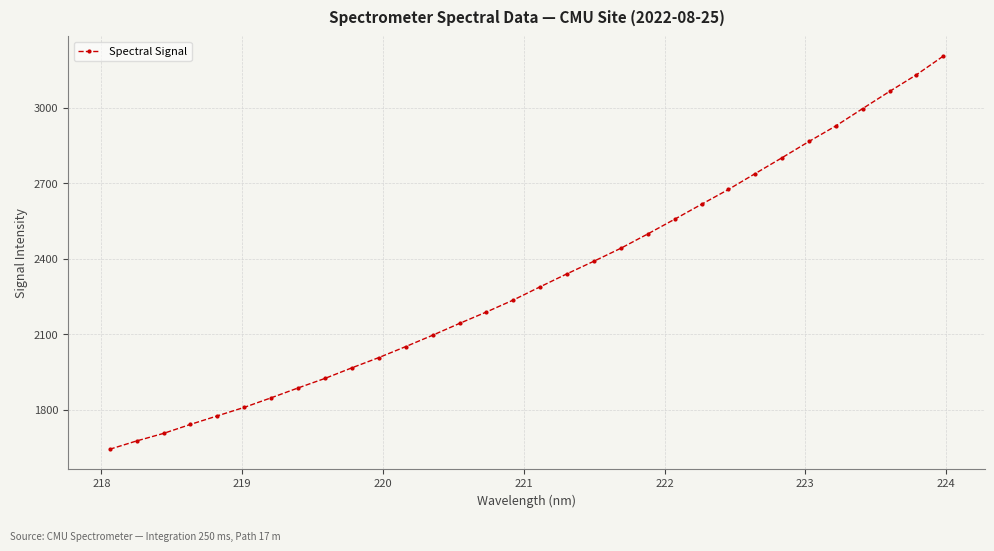

What is the value of the 2nd point from the left?

1676.1